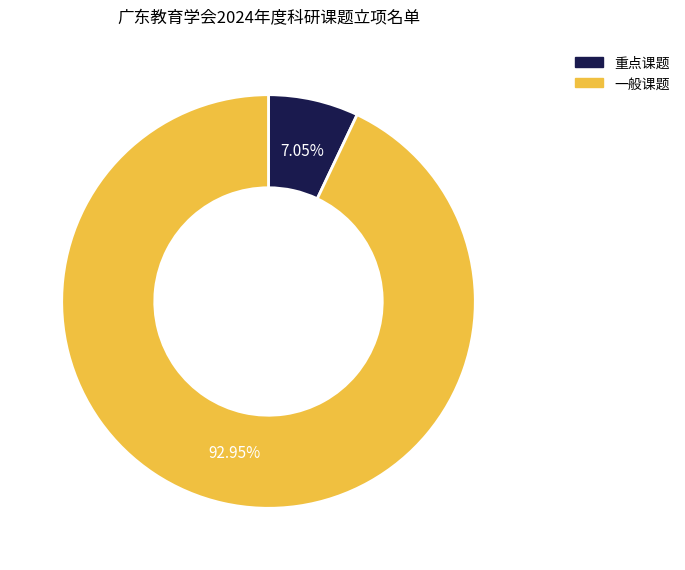

True or false: 一般课题 accounts for 93% of the total.

True